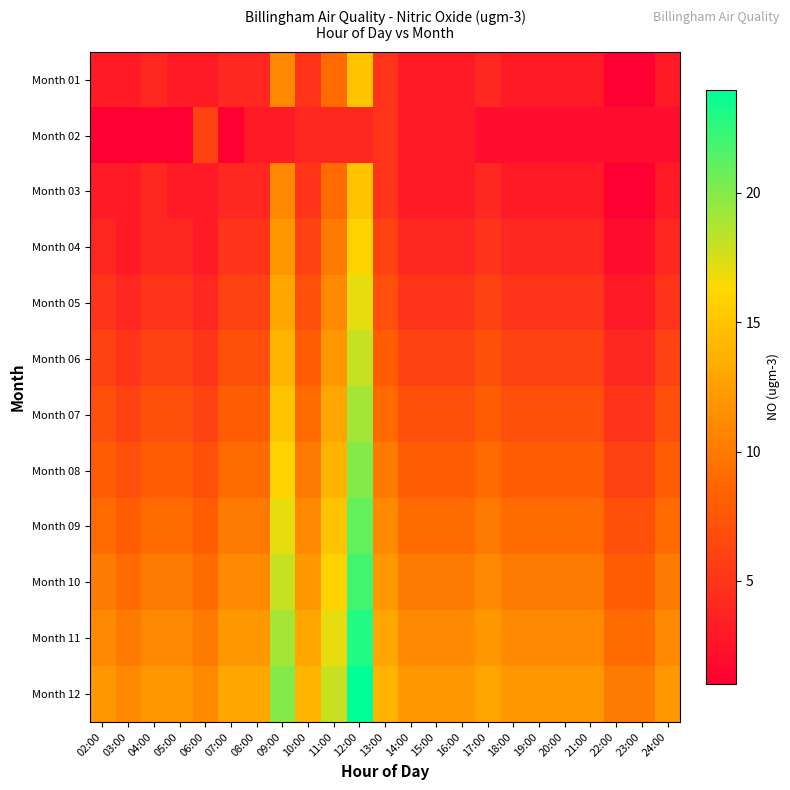

What is the difference between the highest and lowest values at 16:00?

9